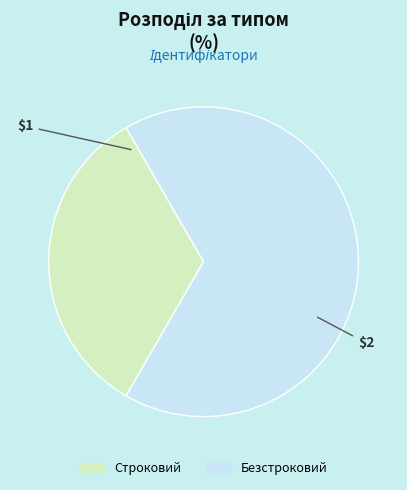

Is the sum of Безстроковий and Строковий greater than half?

Yes